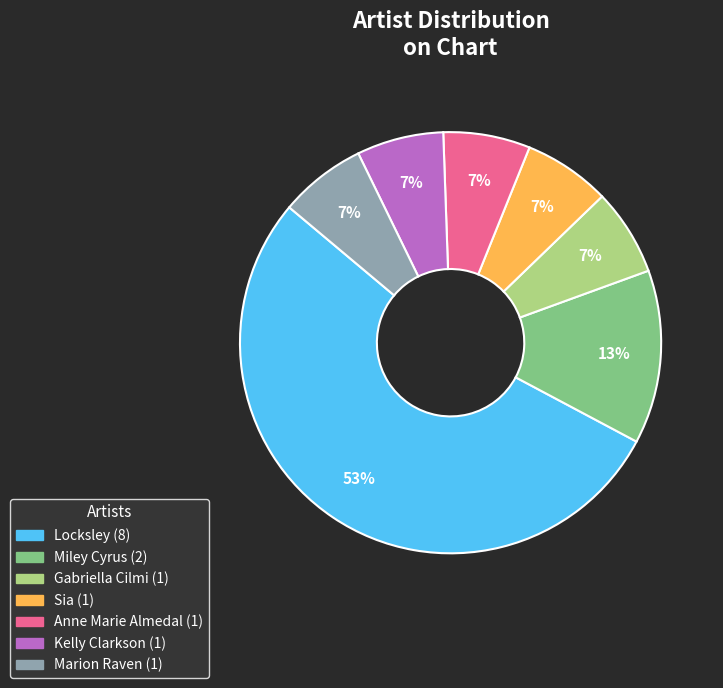

Is Anne Marie Almedal the majority of the pie?

No